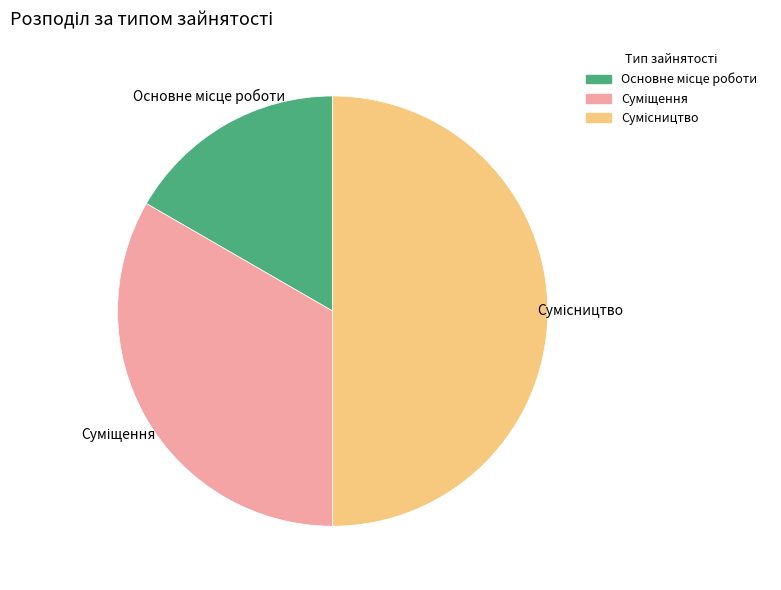

What is the ratio of the value at Суміщення to the value at Сумісництво?

0.7